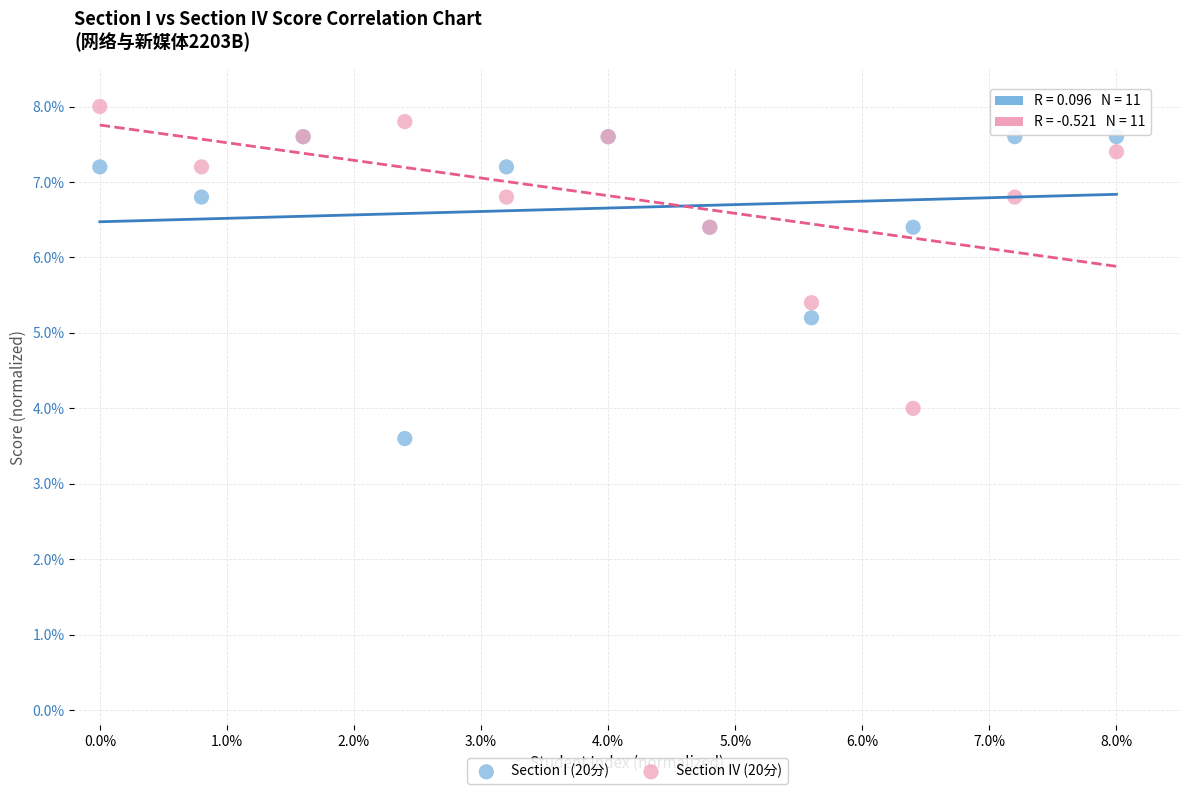

What are all the series names shown in the legend?

Section I (20分), Section IV (20分)